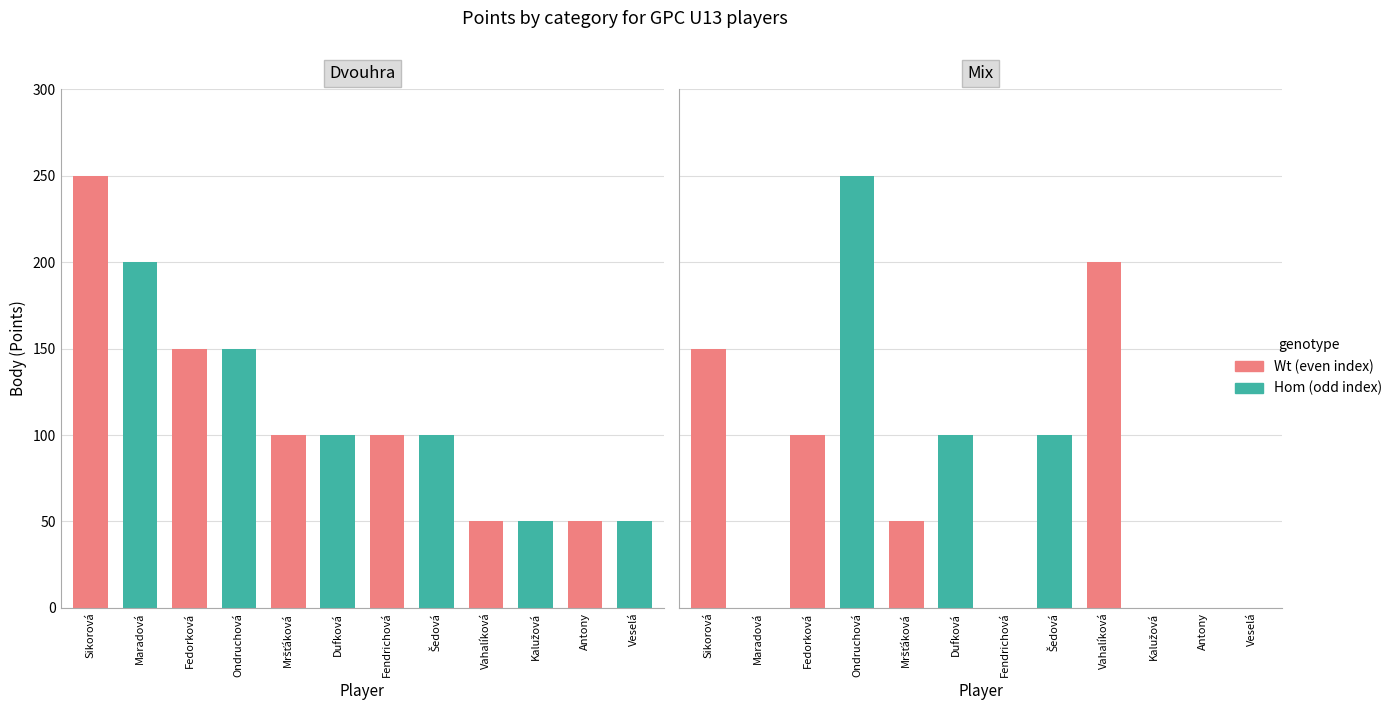

How many categories are shown in the chart?

12